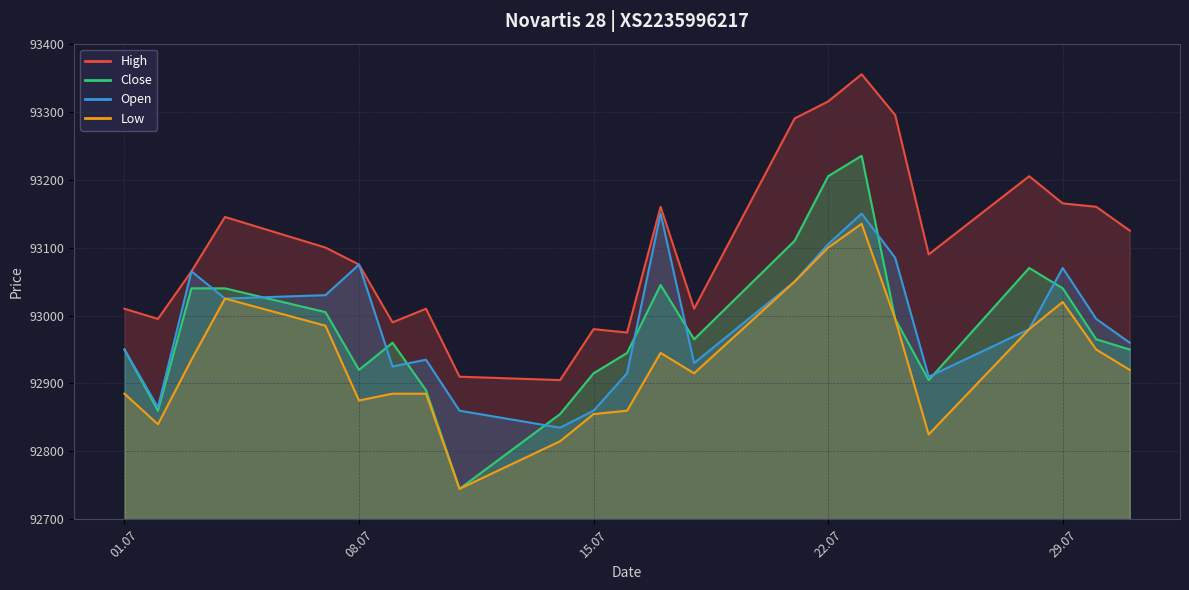

Is the value of Open at 01.07.2025 greater than the value of Low at 09.07.2025?

Yes